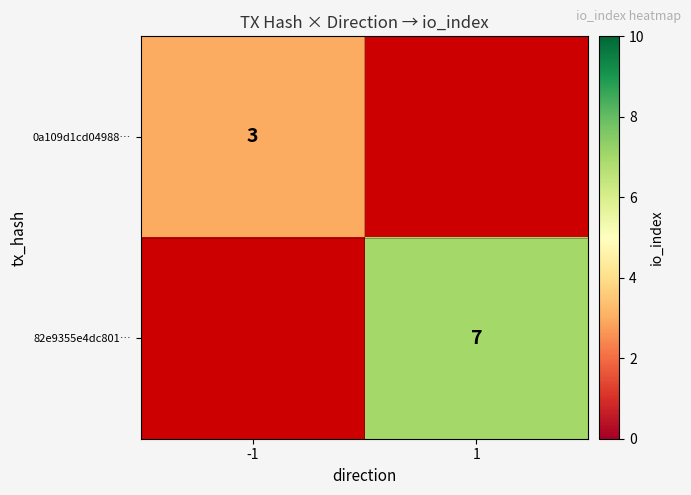

Is it true that 82e9355e4dc801… equals 7 at 1?

True